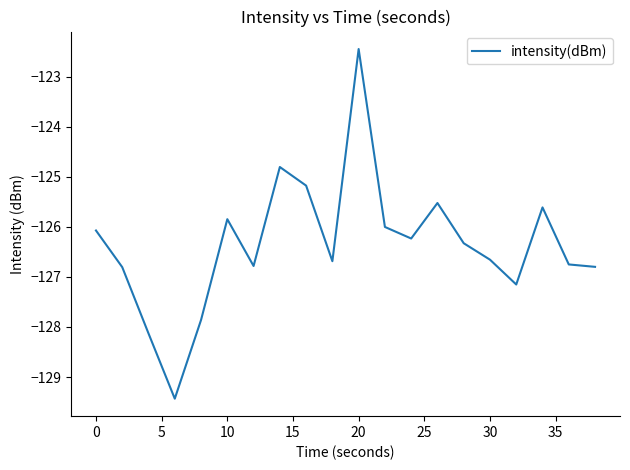

Reading left to right, transcribe all the data shown in this chart.

-126.1	-126.8	-128.1	-129.4	-127.9	-125.8	-126.8	-124.8	-125.2	-126.7	-122.5	-126.0	-126.2	-125.5	-126.3	-126.7	-127.2	-125.6	-126.8	-126.8